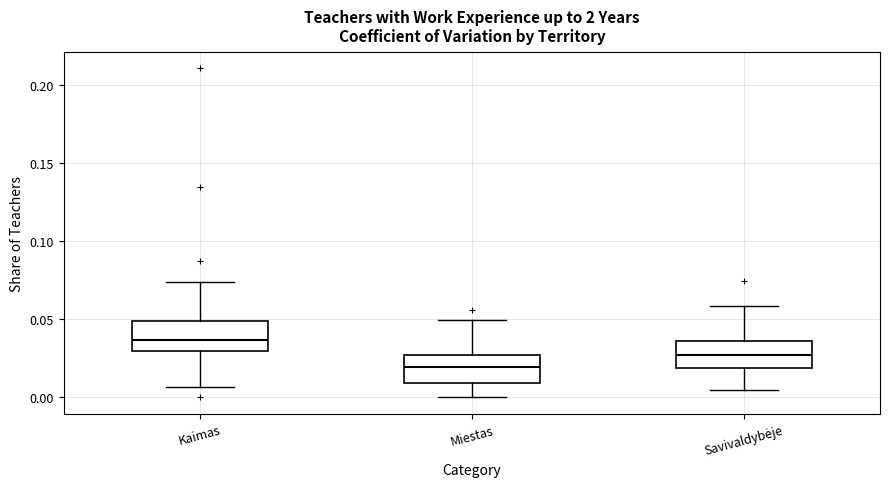

Reading left to right, read every box against the y-axis: the position of its median line, the range the box covers, and the ends of its whiskers. The values are not printed on the chart, so give them approximately, as read against the axis.

Kaimas: median 0.035, box 0.030 to 0.050, whiskers 0.005 to 0.075
Miestas: median 0.020, box 0.010 to 0.025, whiskers 0.000 to 0.050
Savivaldybėje: median 0.025, box 0.020 to 0.035, whiskers 0.005 to 0.060